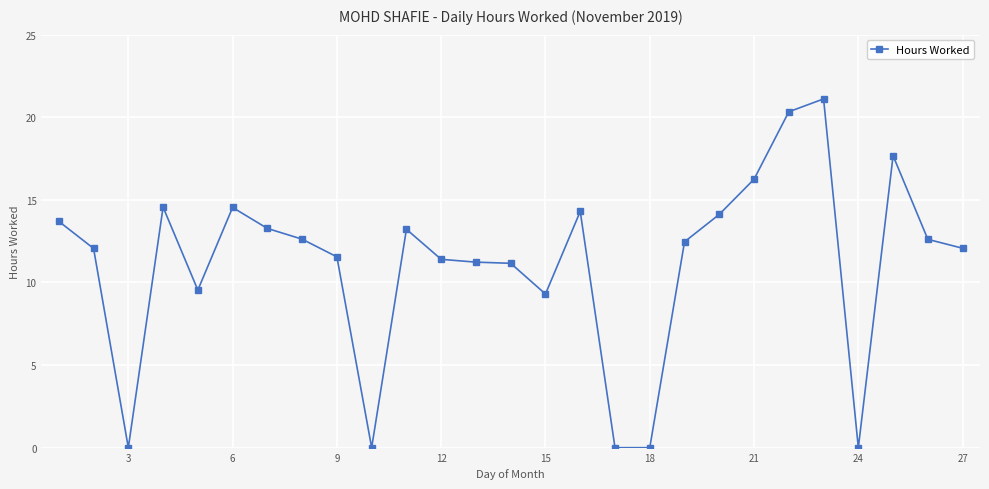

What is the maximum value shown in the chart?

21.1